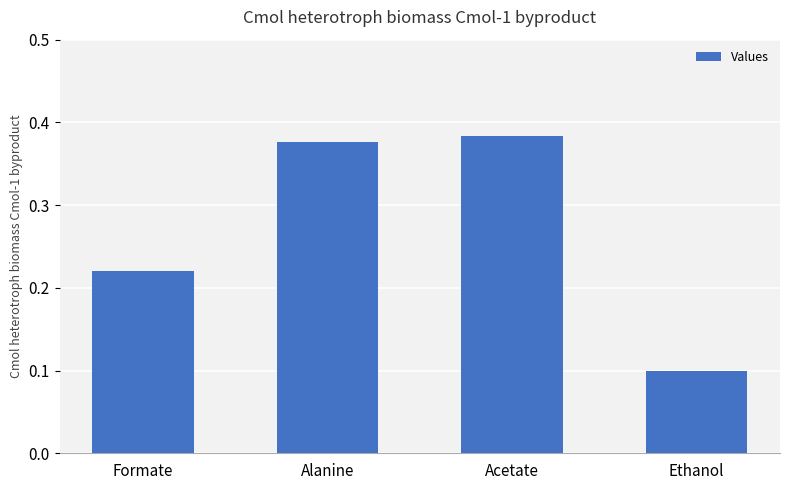

Rank the categories by value from highest to lowest.

Acetate, Alanine, Formate, Ethanol